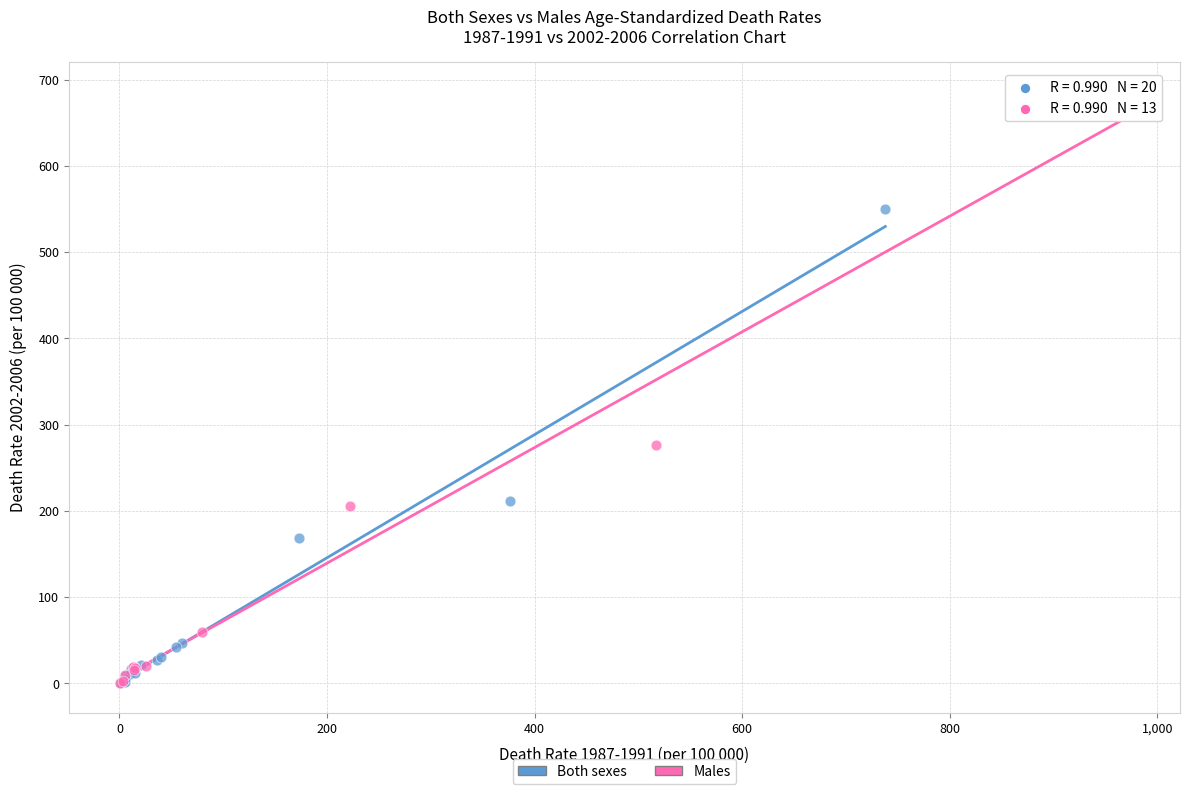

Which series contains the highest Y value?

Males